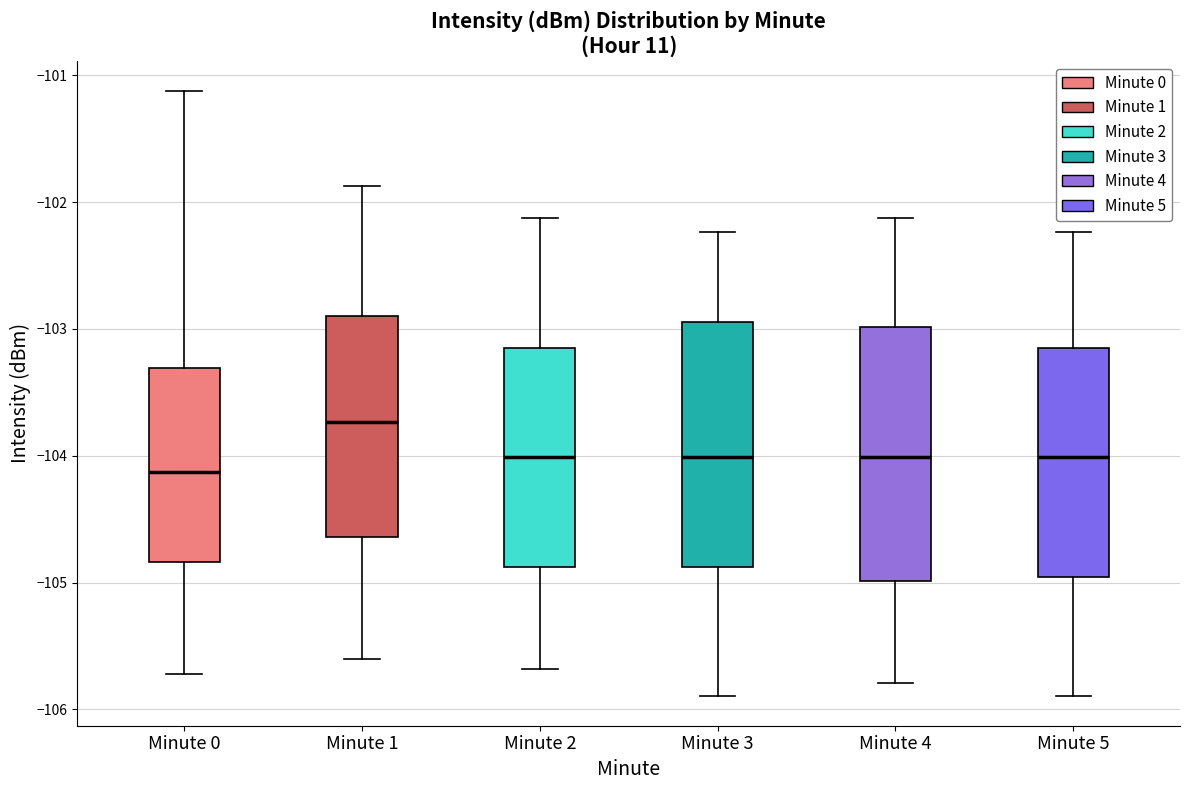

Reading left to right, transcribe this box plot: for each box, give where its median line is, the range the box spans, and where its two whiskers end, as read against the y-axis. The values are not printed on the chart, so give them approximately, as read against the axis.

Minute 0: median -104.1, box -104.8 to -103.3, whiskers -105.7 to -101.1
Minute 1: median -103.7, box -104.6 to -102.9, whiskers -105.6 to -101.9
Minute 2: median -104.0, box -104.9 to -103.2, whiskers -105.7 to -102.1
Minute 3: median -104.0, box -104.9 to -102.9, whiskers -105.9 to -102.2
Minute 4: median -104.0, box -105.0 to -103.0, whiskers -105.8 to -102.1
Minute 5: median -104.0, box -105.0 to -103.2, whiskers -105.9 to -102.2